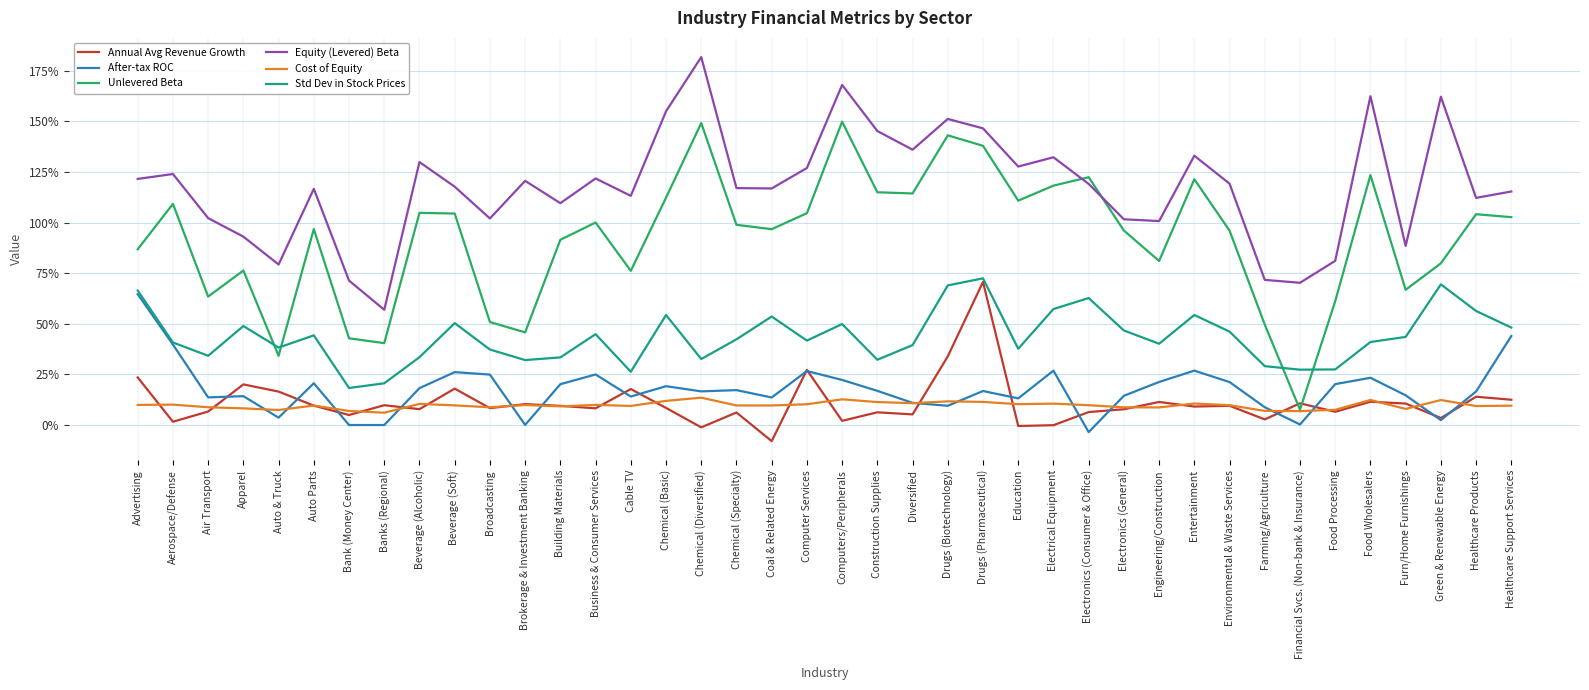

What are all the series names shown in the legend?

Annual Avg Revenue Growth, After-tax ROC, Unlevered Beta, Equity (Levered) Beta, Cost of Equity, Std Dev in Stock Prices